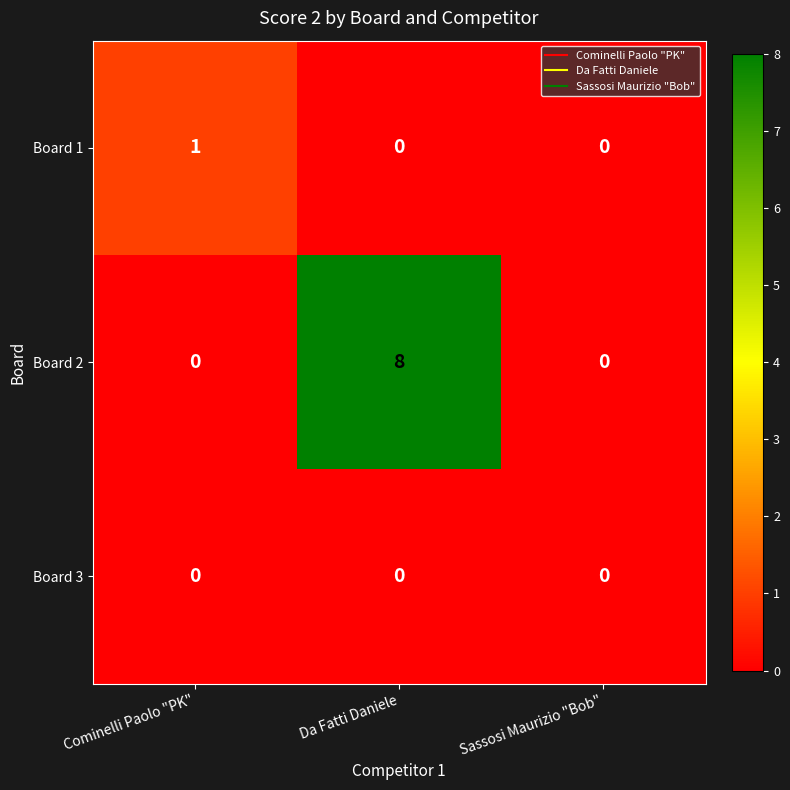

Which series has the widest spread of values?

Board 2